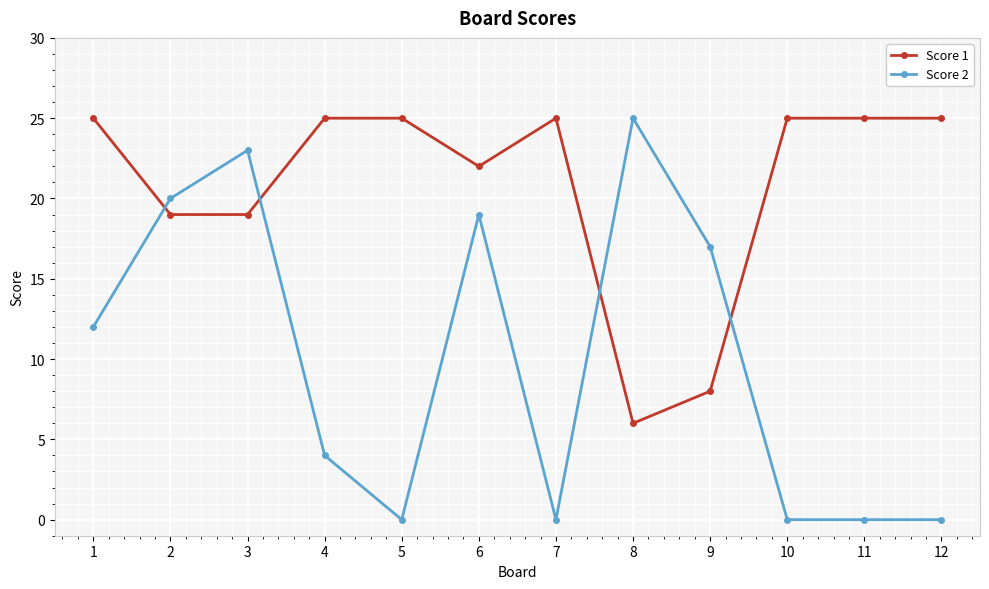

What is the value of the Score 1 point at the 5th from the left?

25